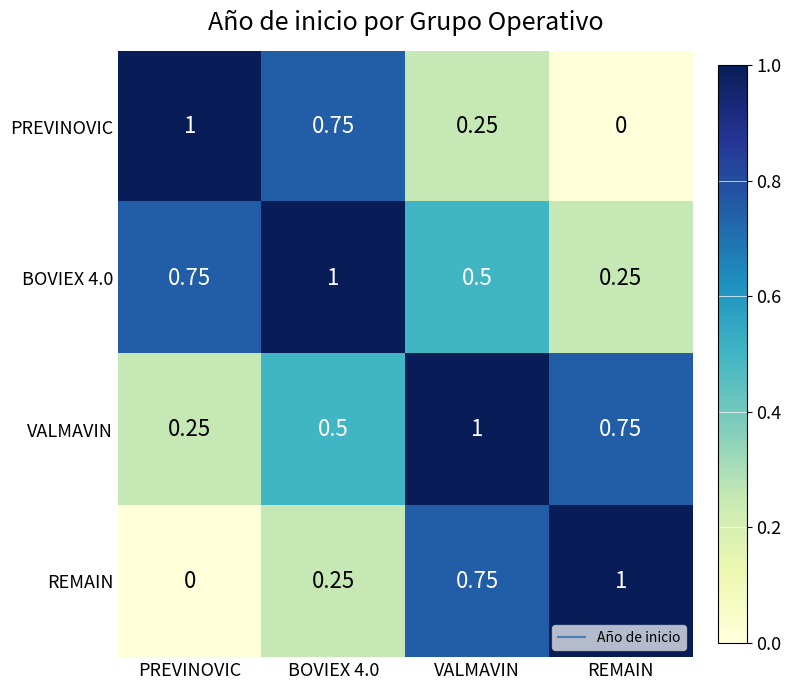

Is the value of BOVIEX 4.0 at REMAIN greater than the value of VALMAVIN at VALMAVIN?

No